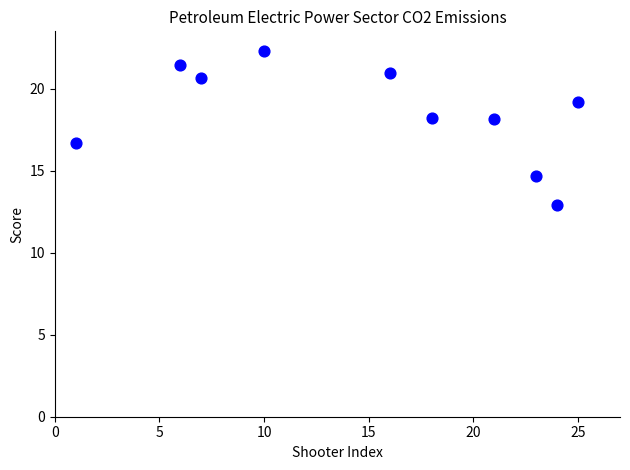

What is the range of Y values (max minus min)?

9.4